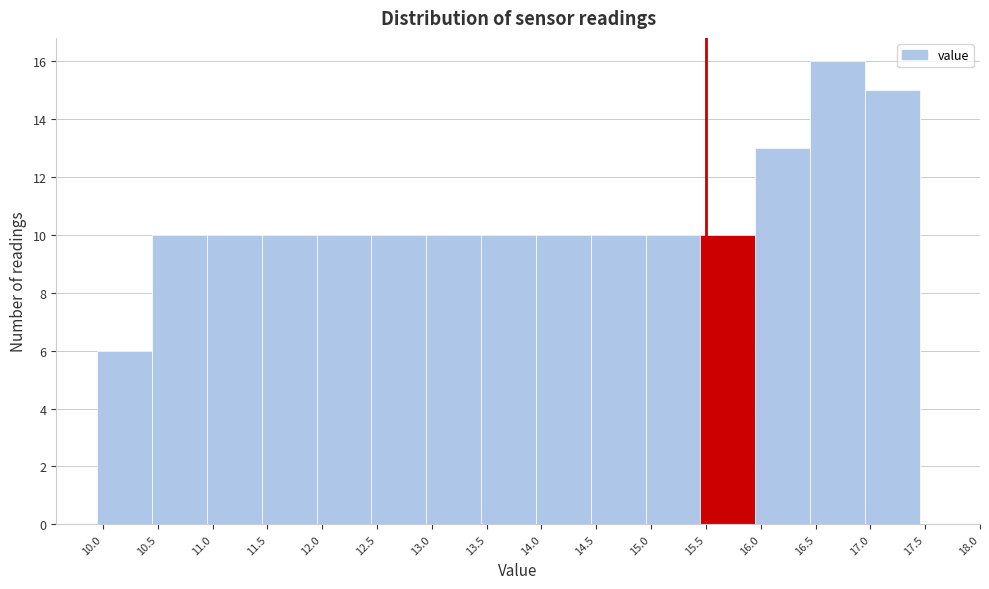

Which range on the x-axis has the tallest bar?

16.45 to 16.95